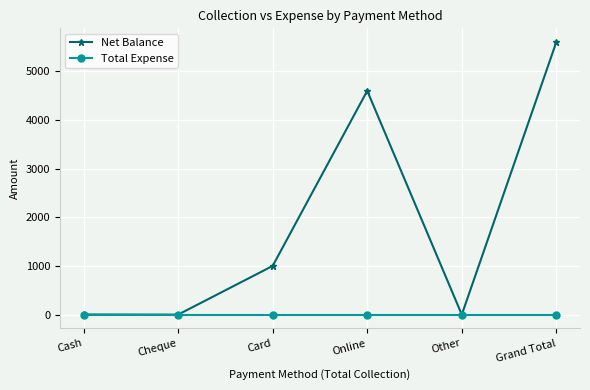

Which series has the largest range (max minus min)?

Net Balance